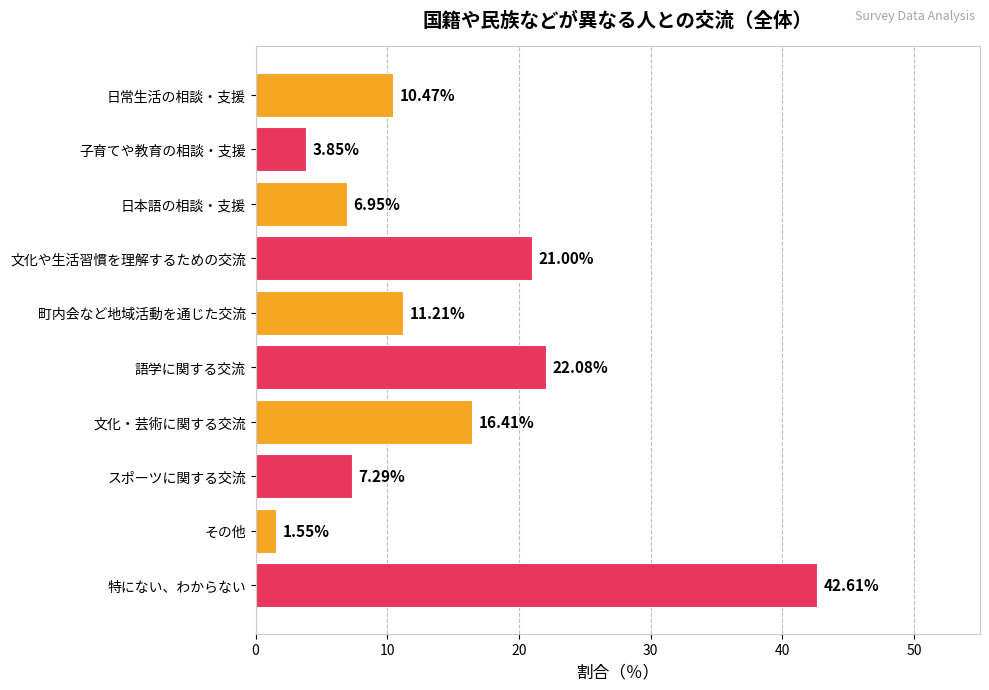

What is the change in value from 日常生活の相談・支援 to 語学に関する交流?

+11.6